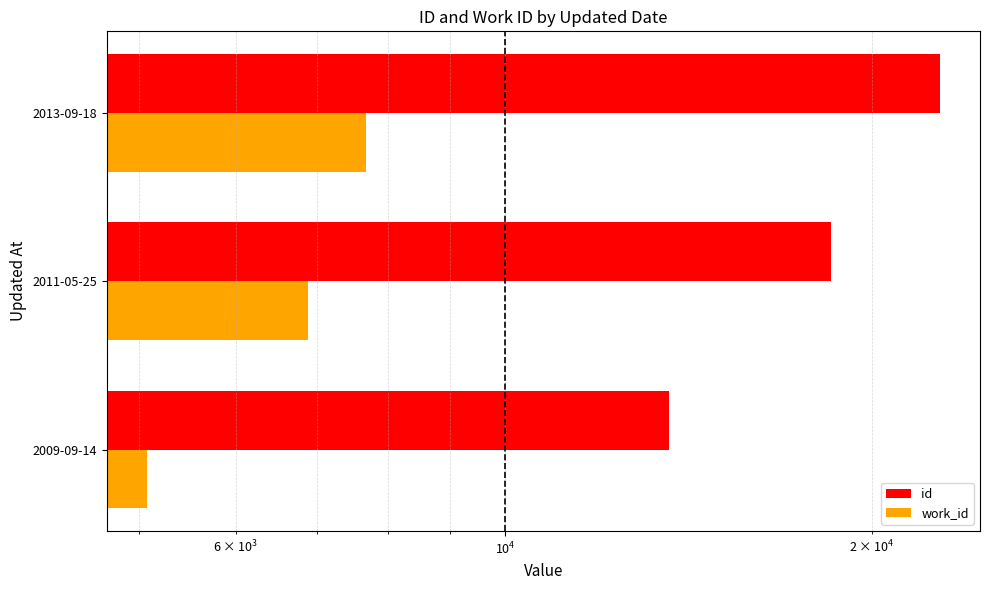

The work_id series shows 7677 at 2013-09-18. True or false?

True